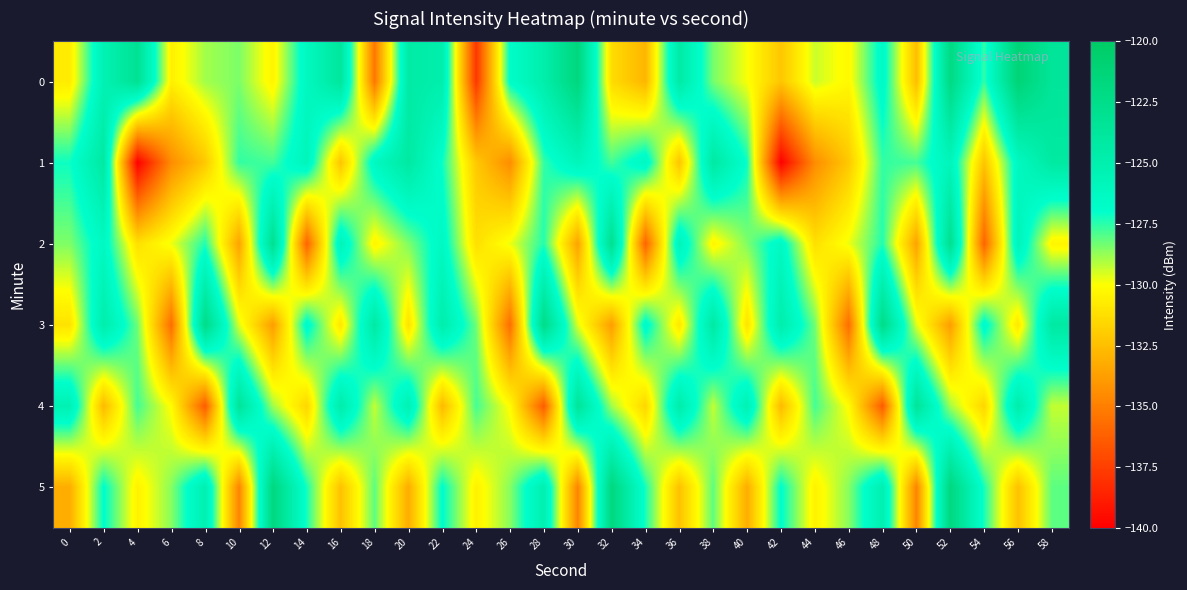

What is the greatest value displayed?

-121.2